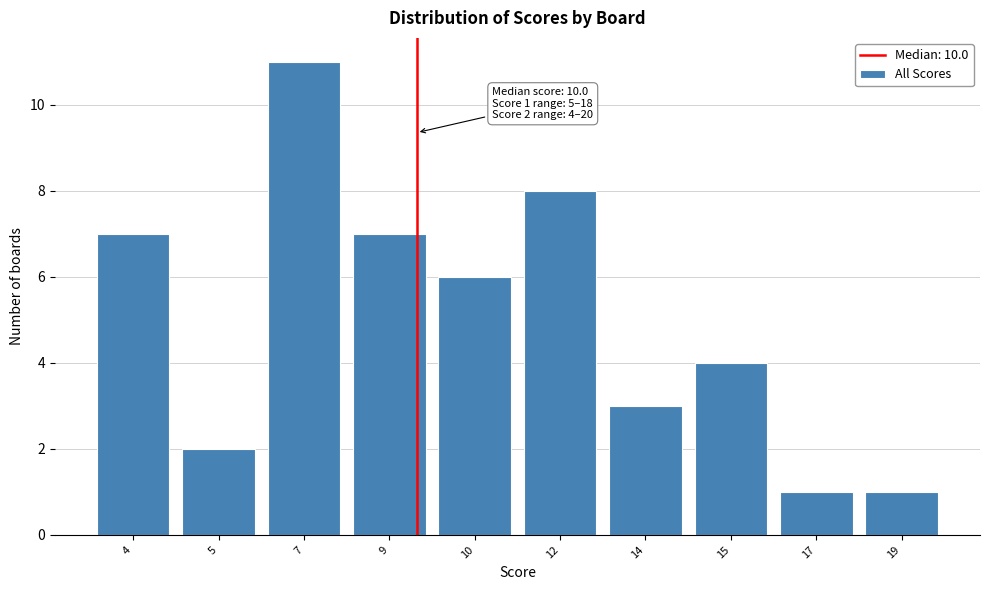

Reading right to left, list all the values displayed in this chart.

1	1	4	3	8	6	7	11	2	7